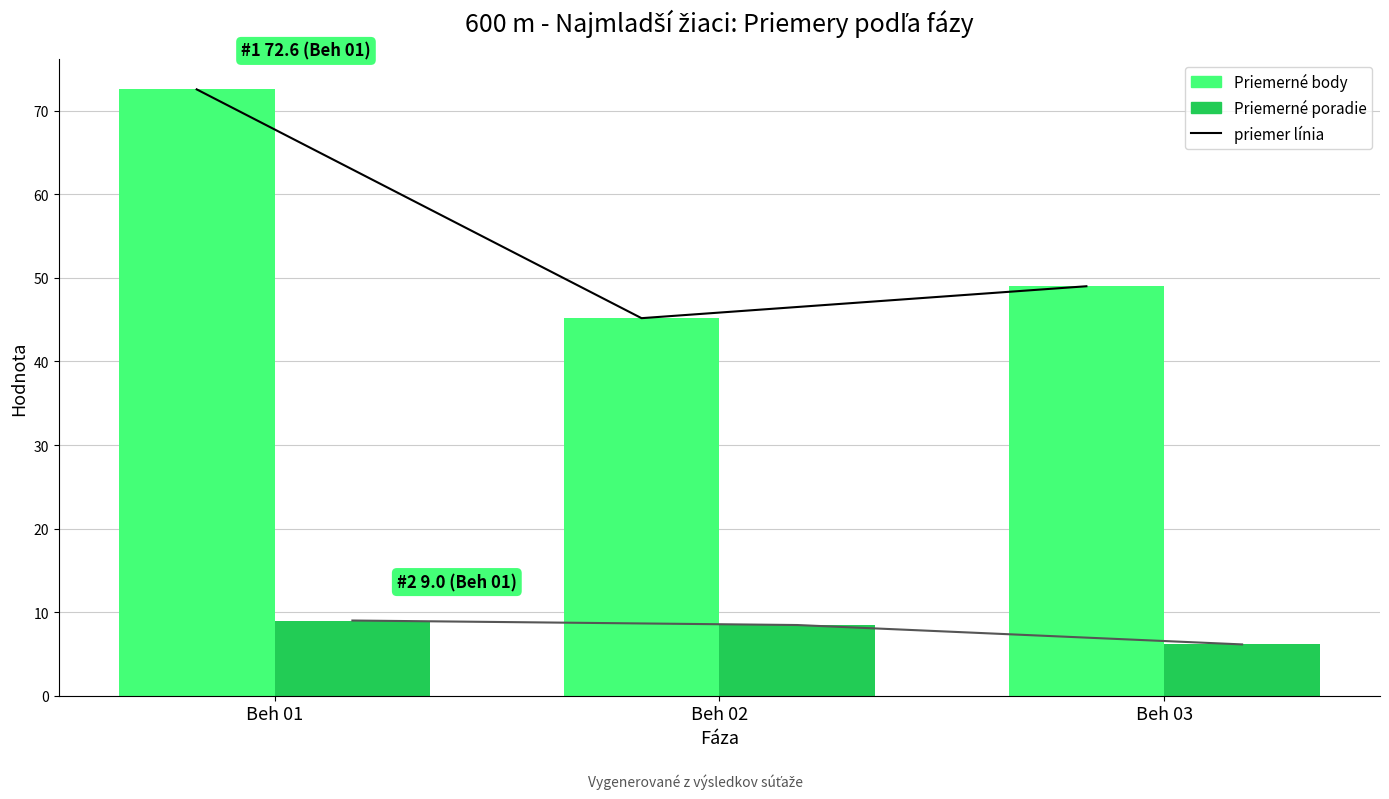

Rank the series by their average value, from lowest to highest.

Priemerné poradie, Priemerné body